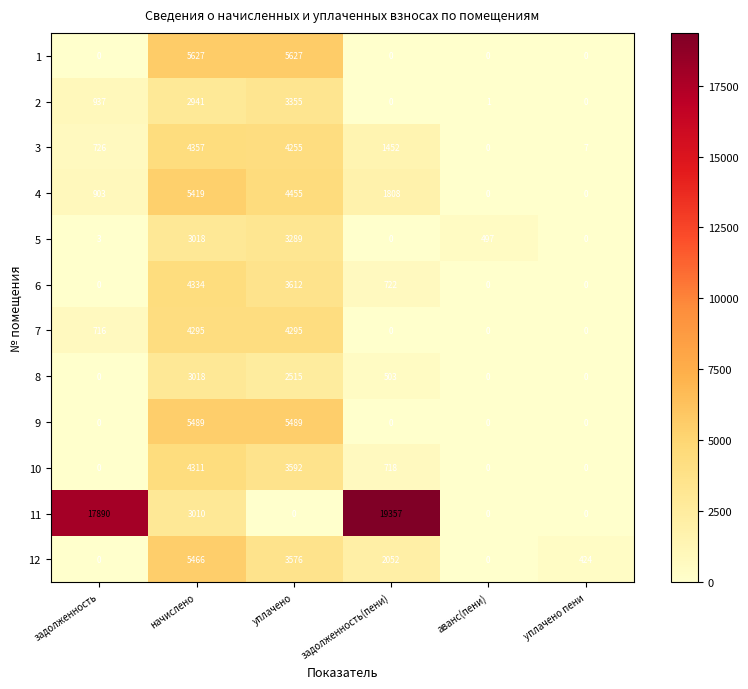

What is the greatest value displayed?

19357